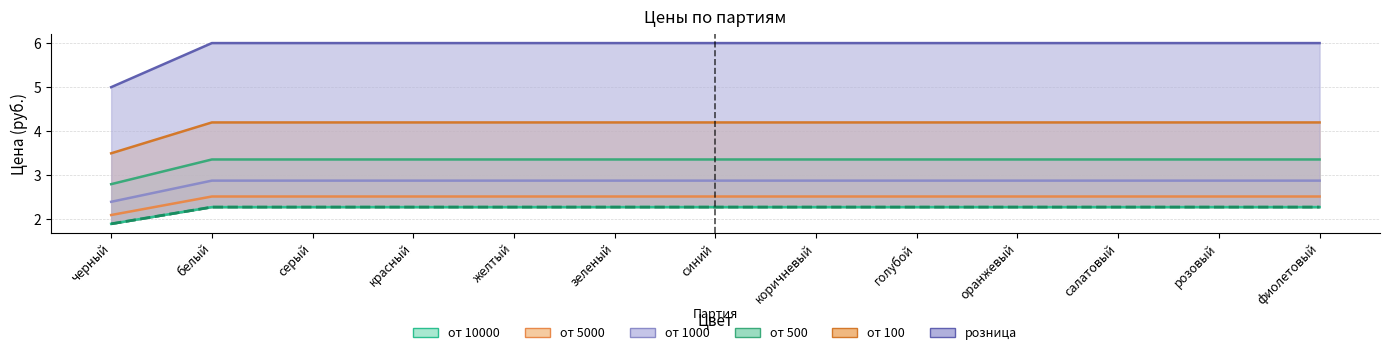

What is the sum of all от 500 values?

43.1